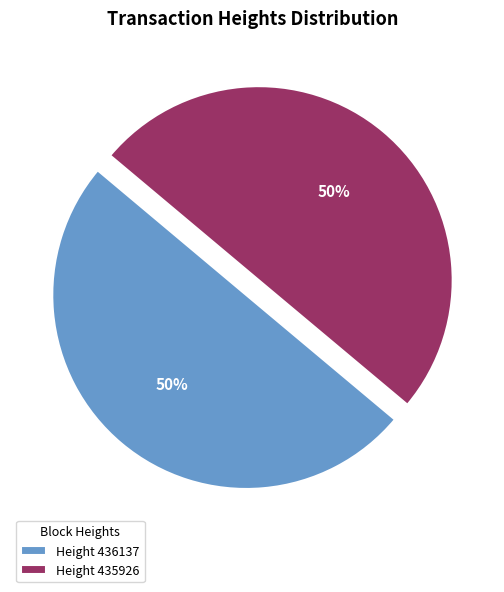

Combined, do Height 435926 and Height 436137 account for over 50%?

Yes